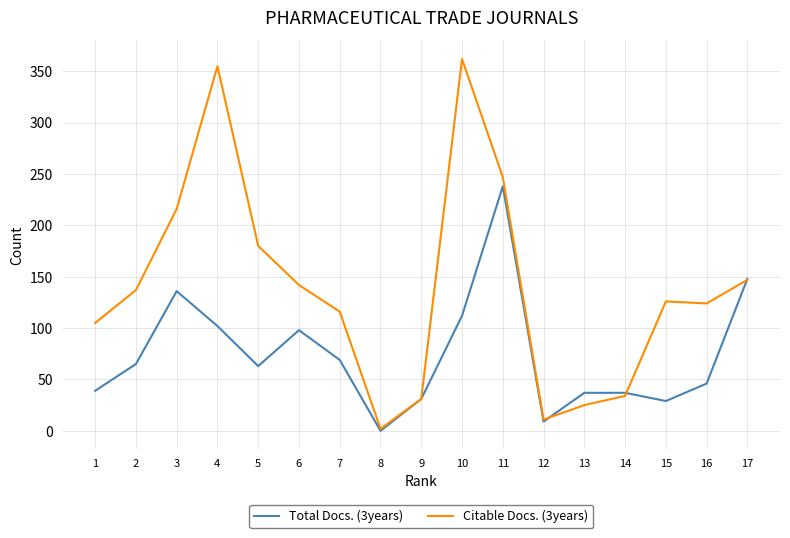

At which label does Citable Docs. (3years) reach its minimum?

8